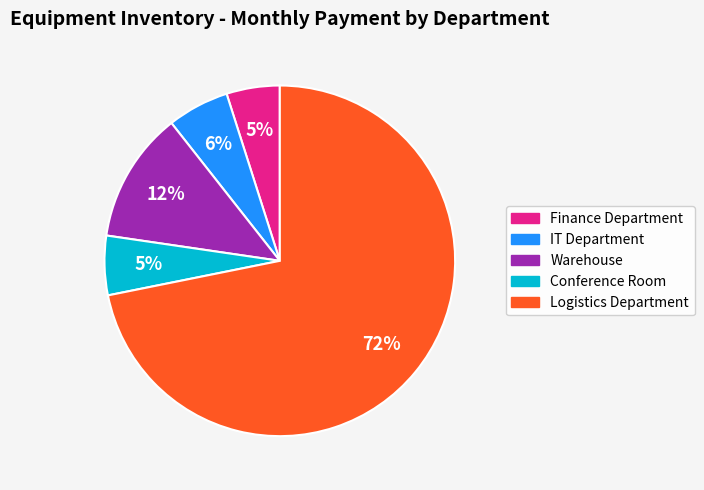

To the nearest percent, what portion does Logistics Department represent?

72%